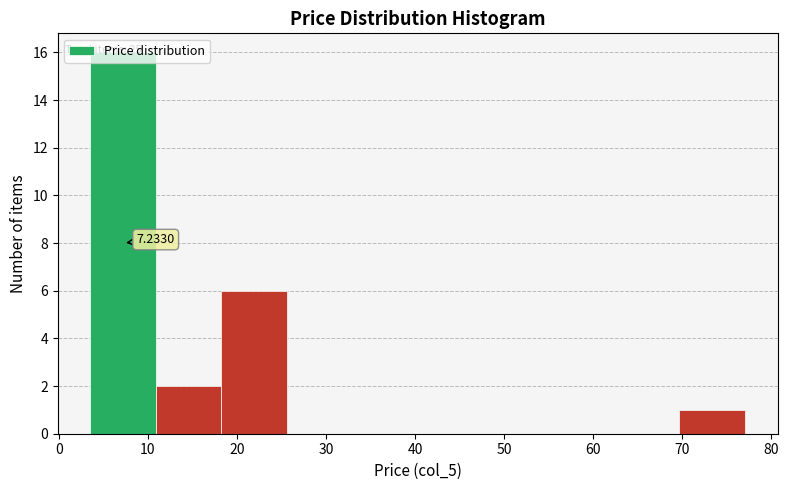

Over which range of the x-axis is the bar tallest?

4 to 11